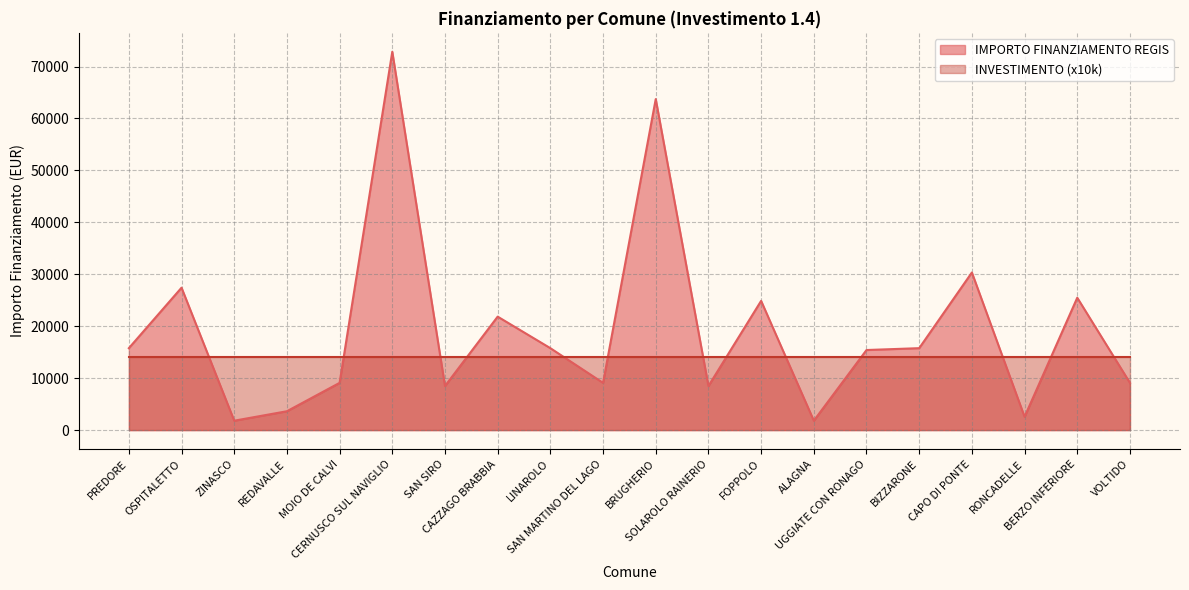

What is the sum of all values?

383520